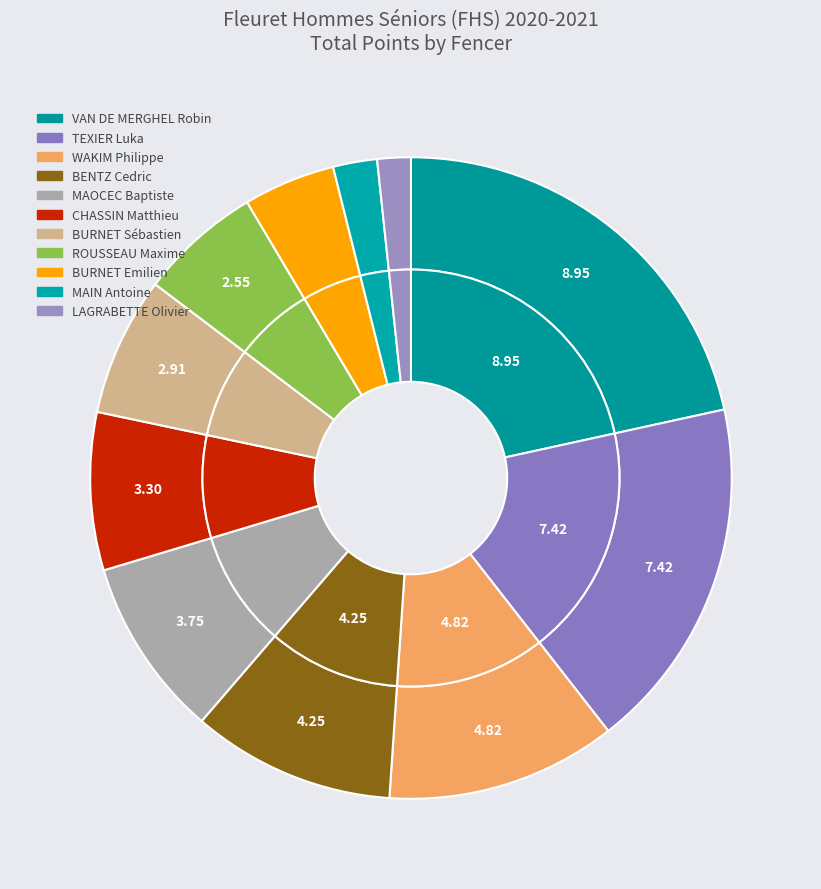

Count the number of slices in the pie.

11